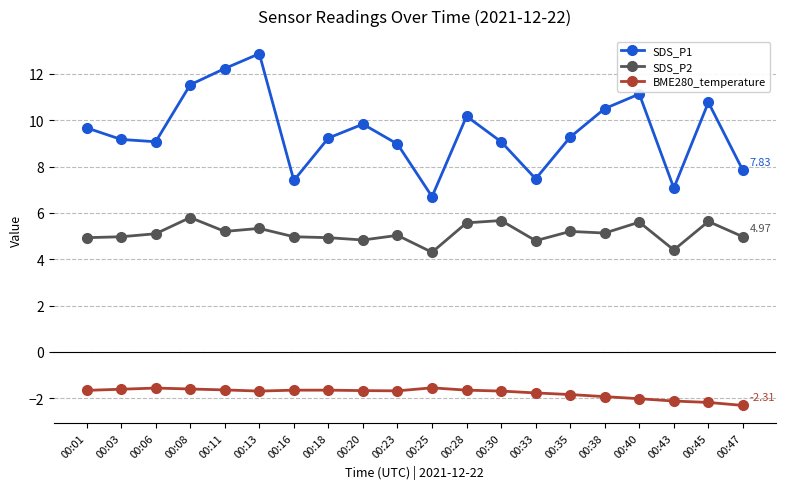

What is the difference between the highest and lowest values at 00:06?

10.6